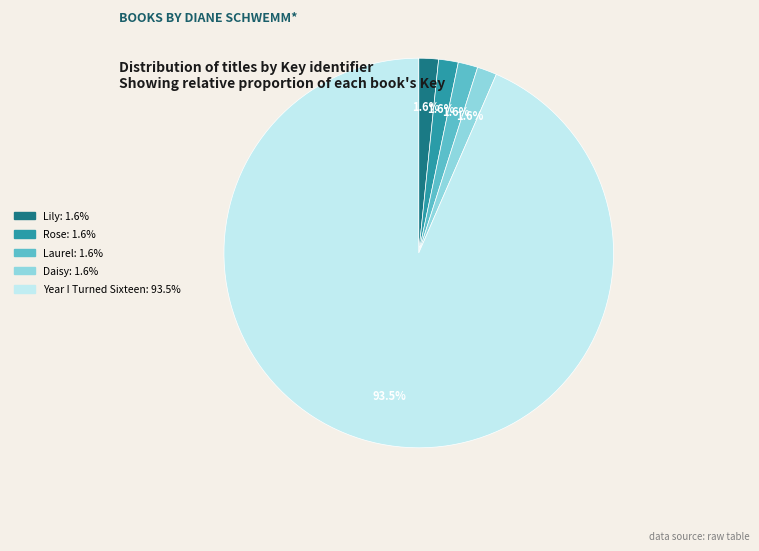

Which slice is the largest?

Year I Turned Sixteen